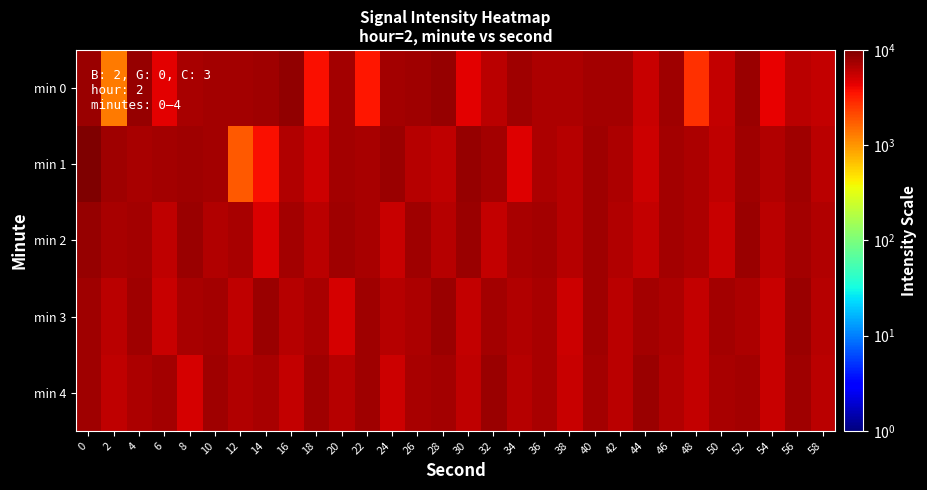

Which has a higher value, 32 or 20?

20